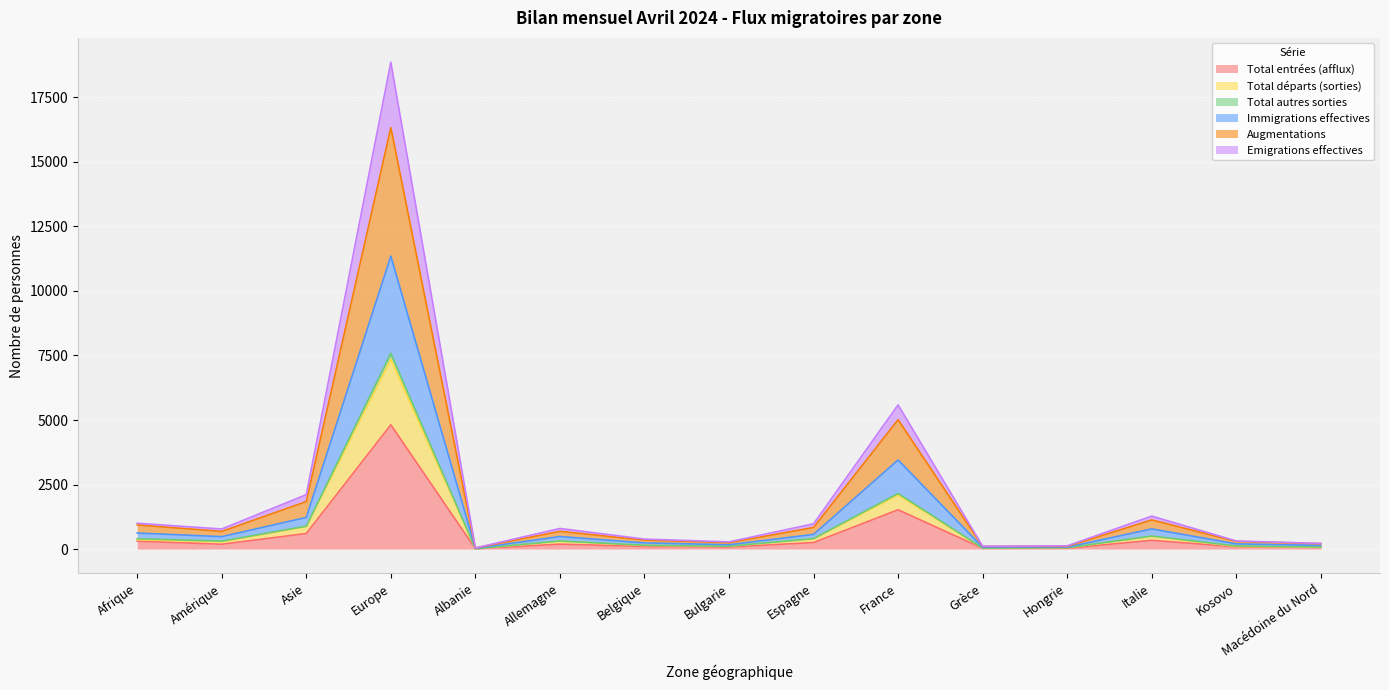

How many lines are shown in the chart?

6